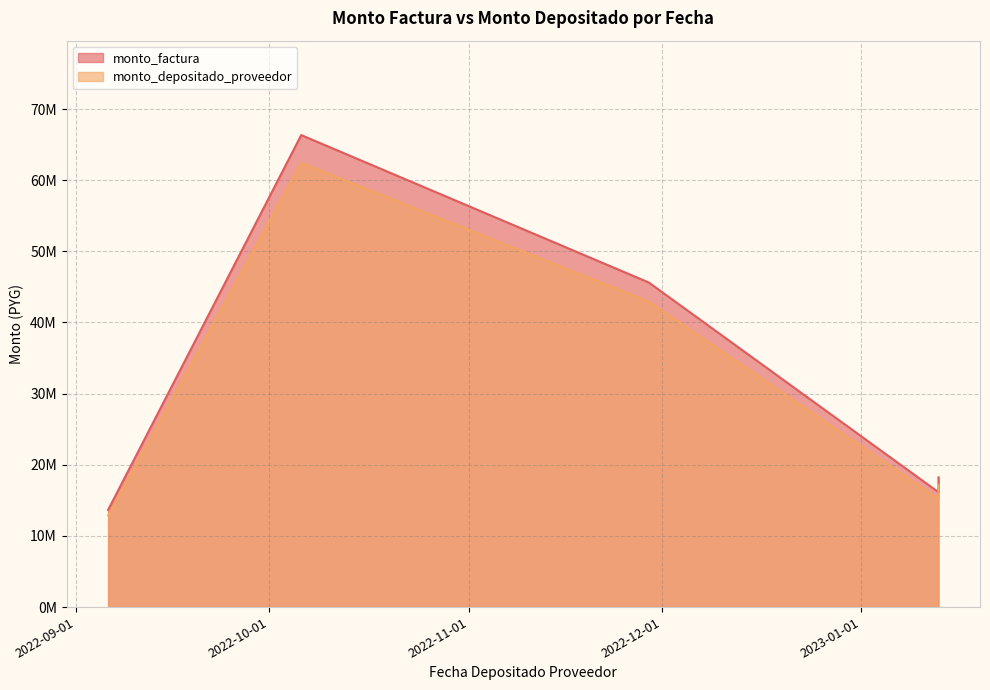

The value of monto_factura at 2022-09-06 is 13659100. True or false?

True